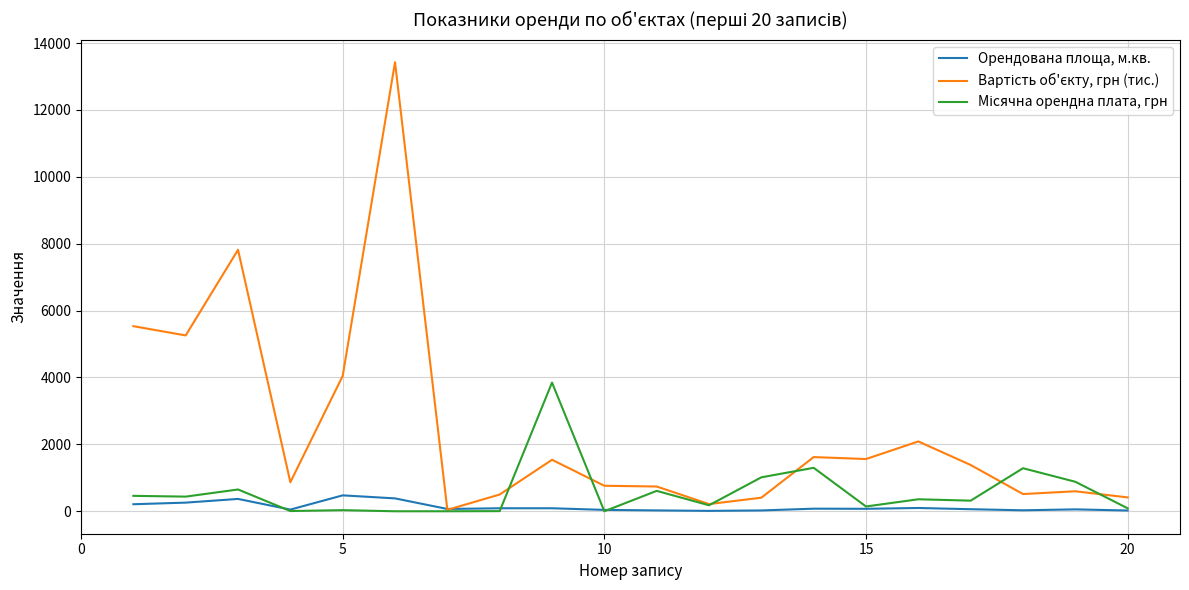

What is the maximum value for Орендована площа, м.кв.?

475.8